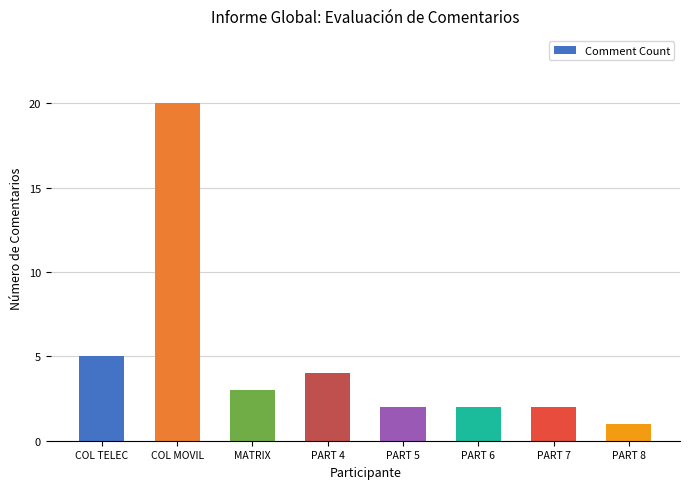

Approximately how many times larger is the value at COL MOVIL compared to PART 4?

5.0